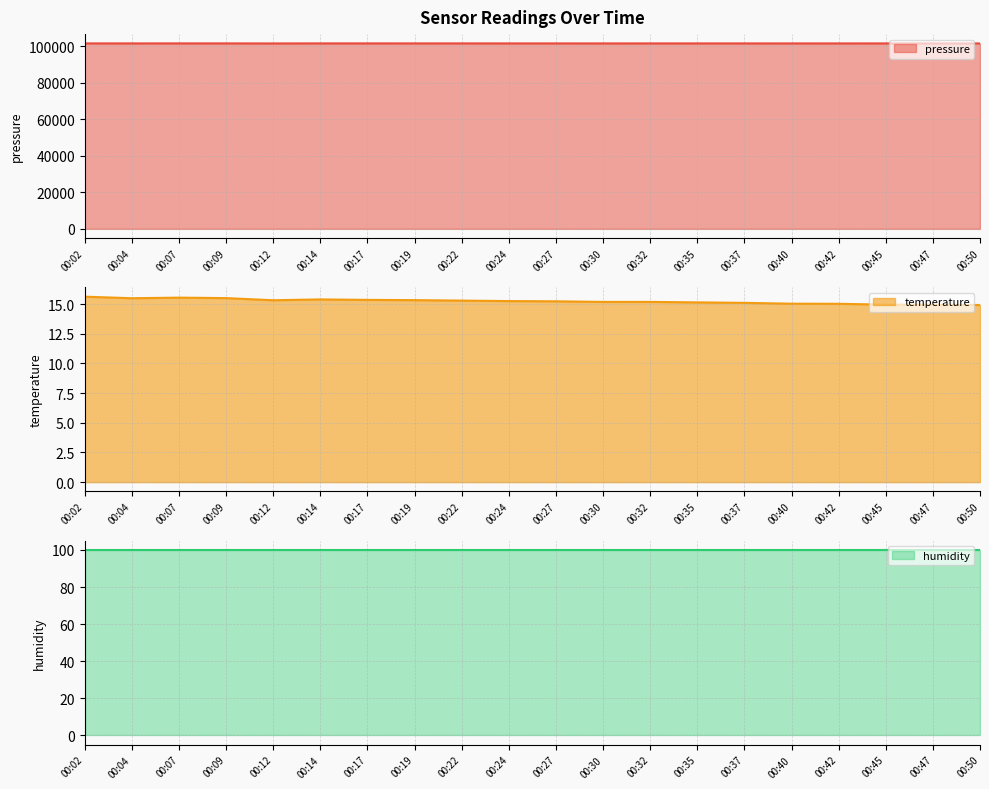

True or false: temperature and pressure cross at least once.

False